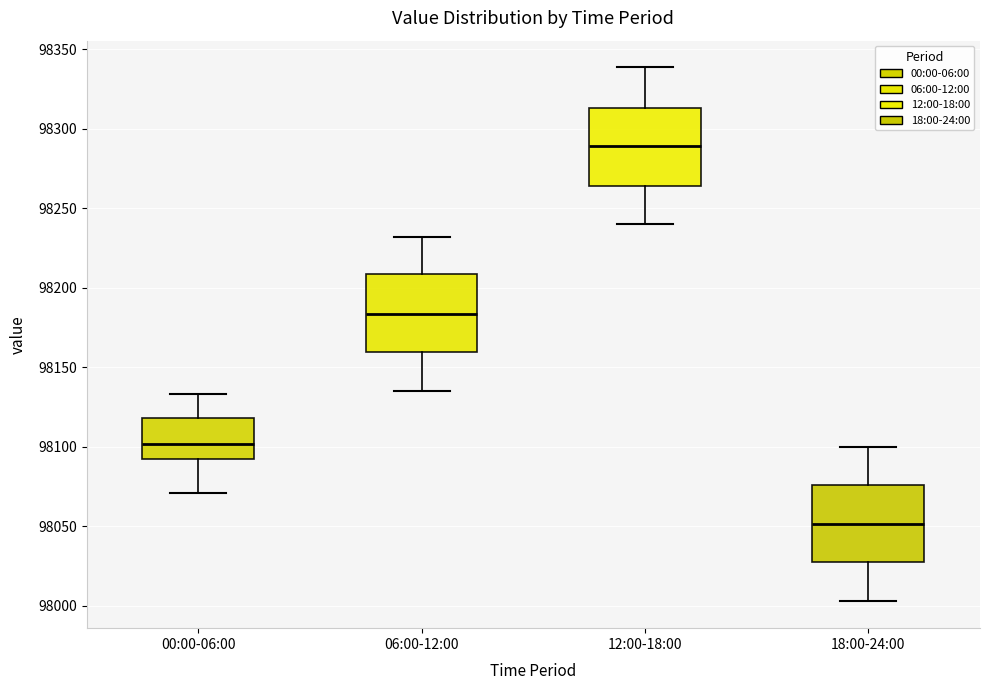

Which box has the highest median line?

12:00-18:00